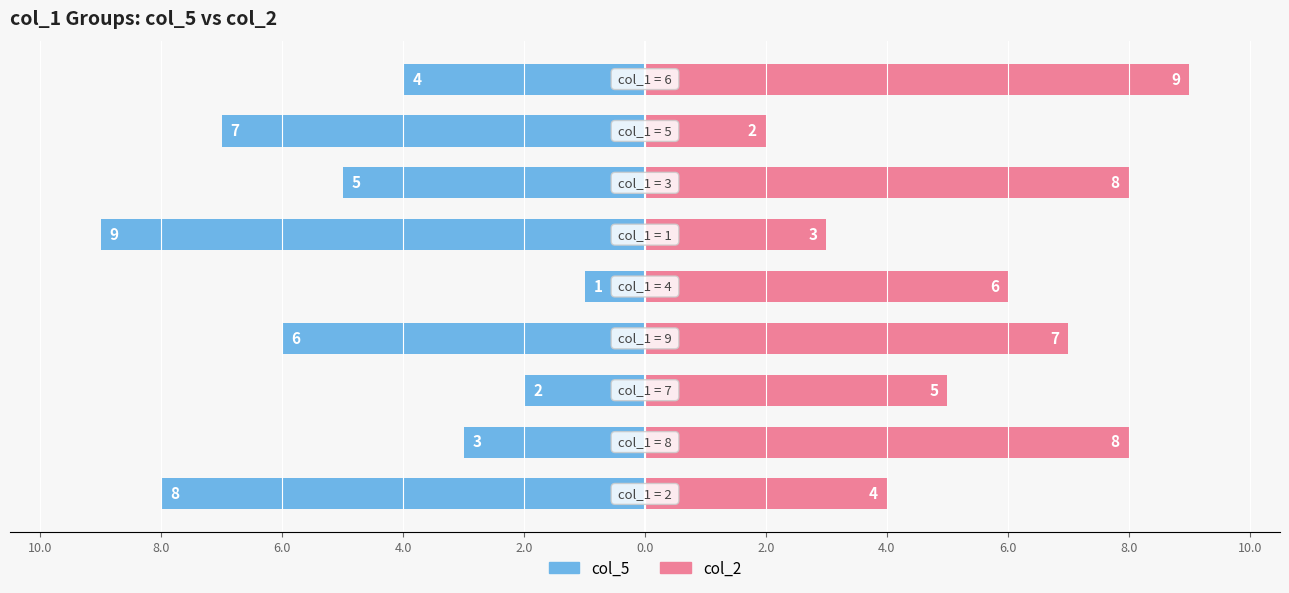

How many distinct data groups are displayed?

2